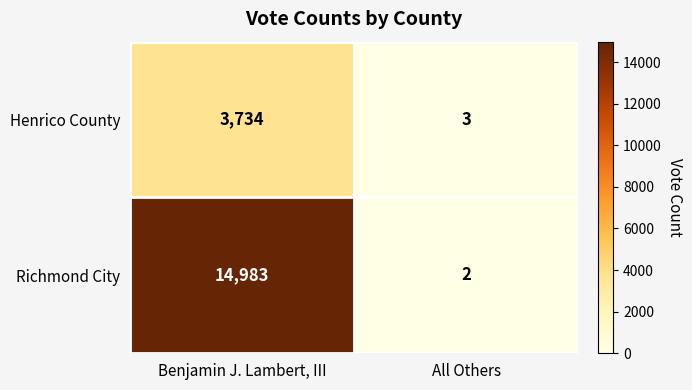

What is the difference between the Richmond City values at All Others and Benjamin J. Lambert, III?

14981